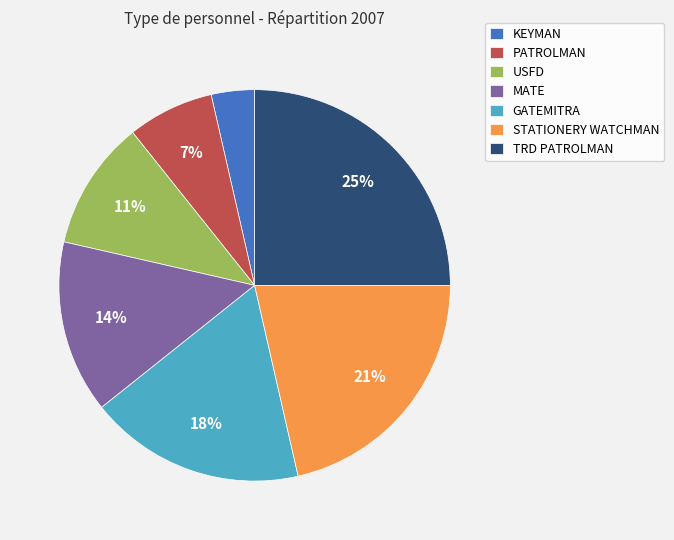

The TRD PATROLMAN slice represents 17% of the pie. True or false?

False